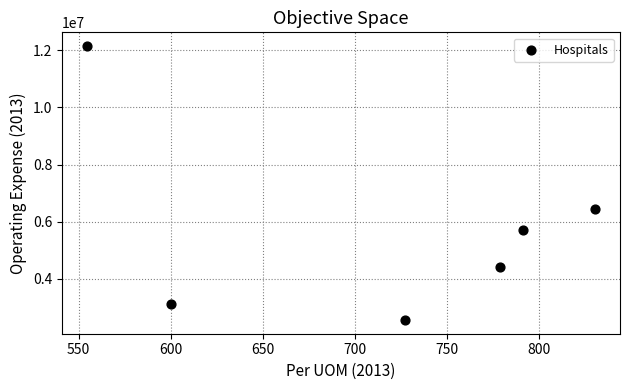

What Y value in the scatter plot is closest to 7354804?

6439310